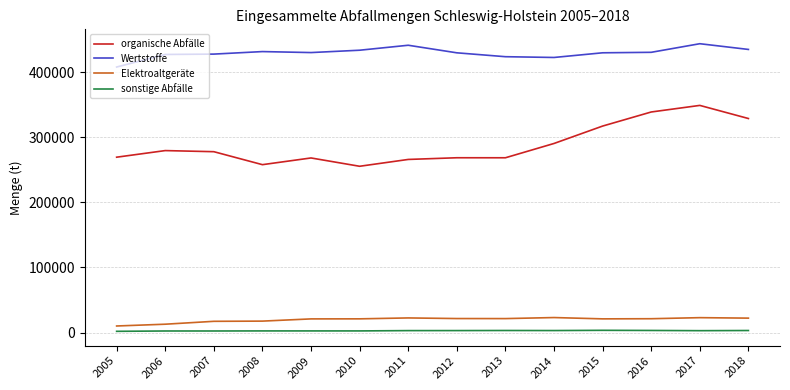

Is the value of organische Abfälle at 2008 greater than the value of Wertstoffe at 2008?

No